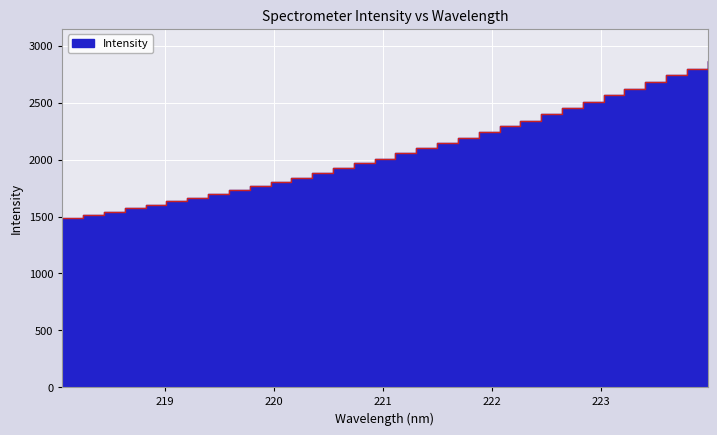

What is the sum of the values at 222.4538 and 220.1623?

4241.1